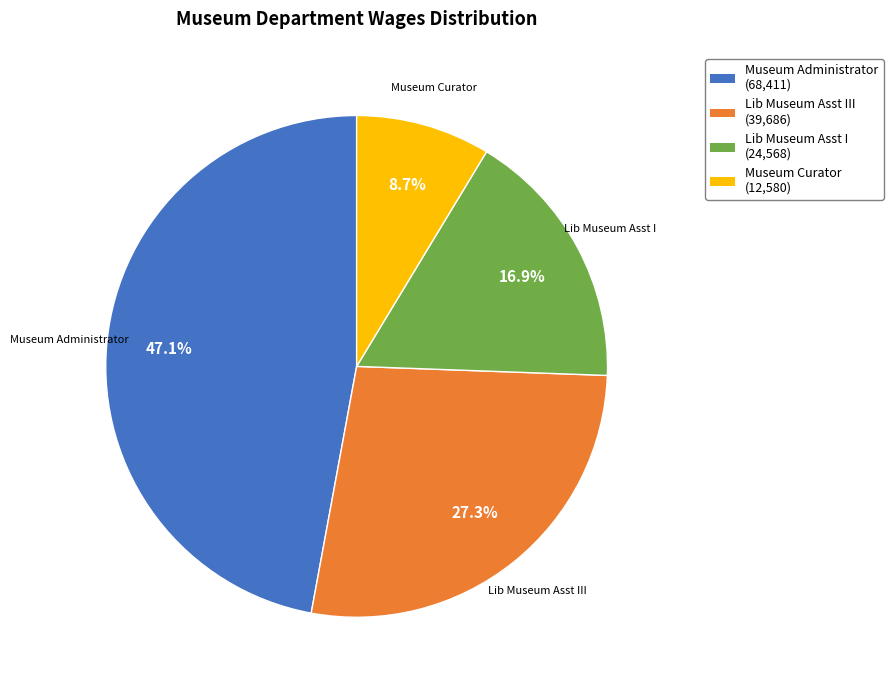

What is the ratio of the value at Museum Curator to the value at Lib Museum Asst III?

0.3